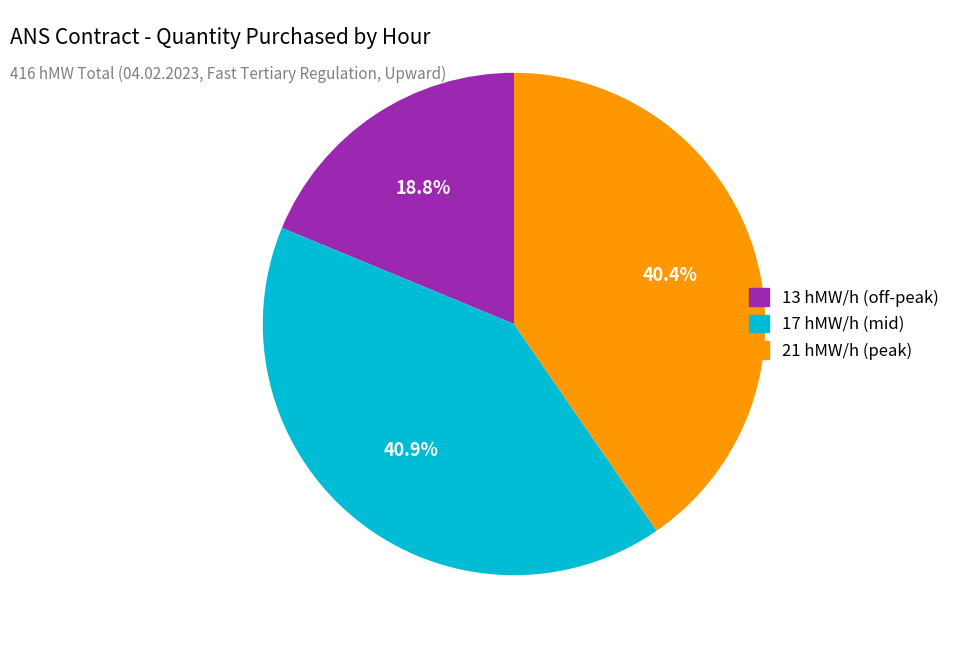

To the nearest percent, what is the difference between the largest and smallest slice percentages?

22%